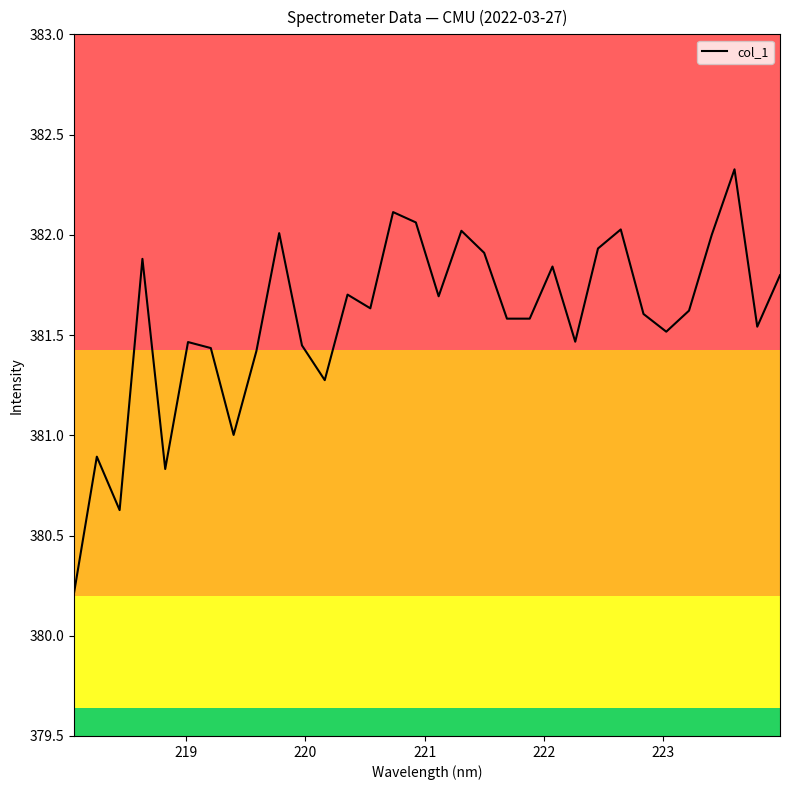

What is the greatest value displayed?

382.3